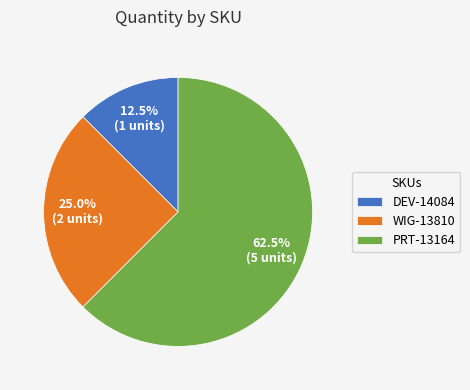

Approximately how many times larger is the value at PRT-13164 compared to WIG-13810?

2.5